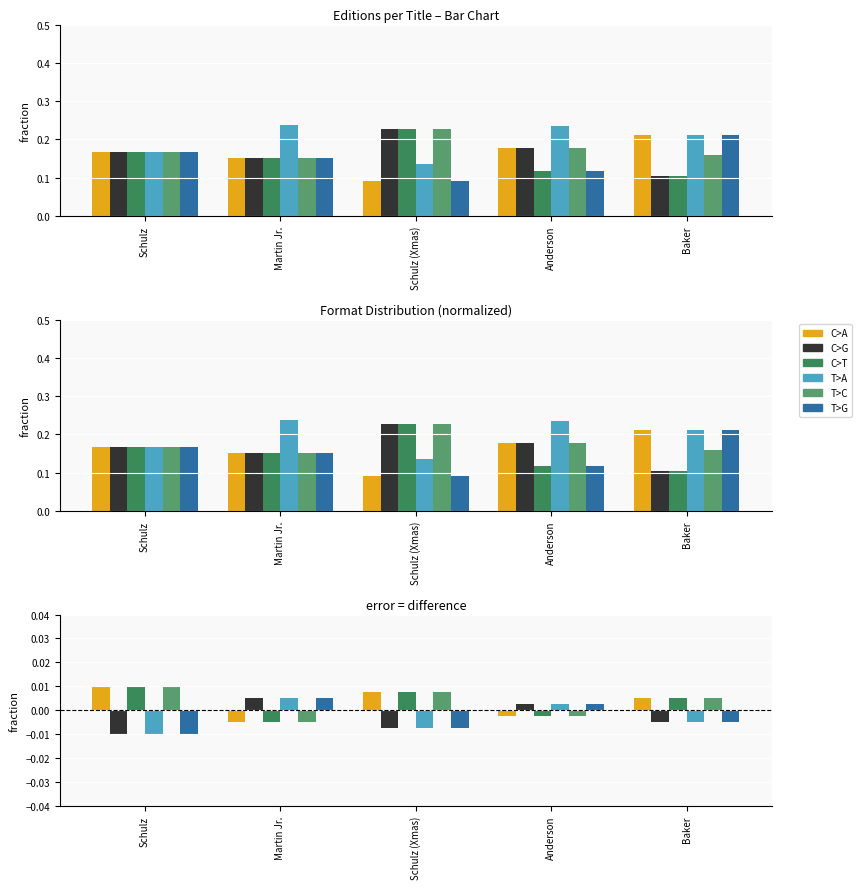

At how many categories does at least one series exceed 0?

5